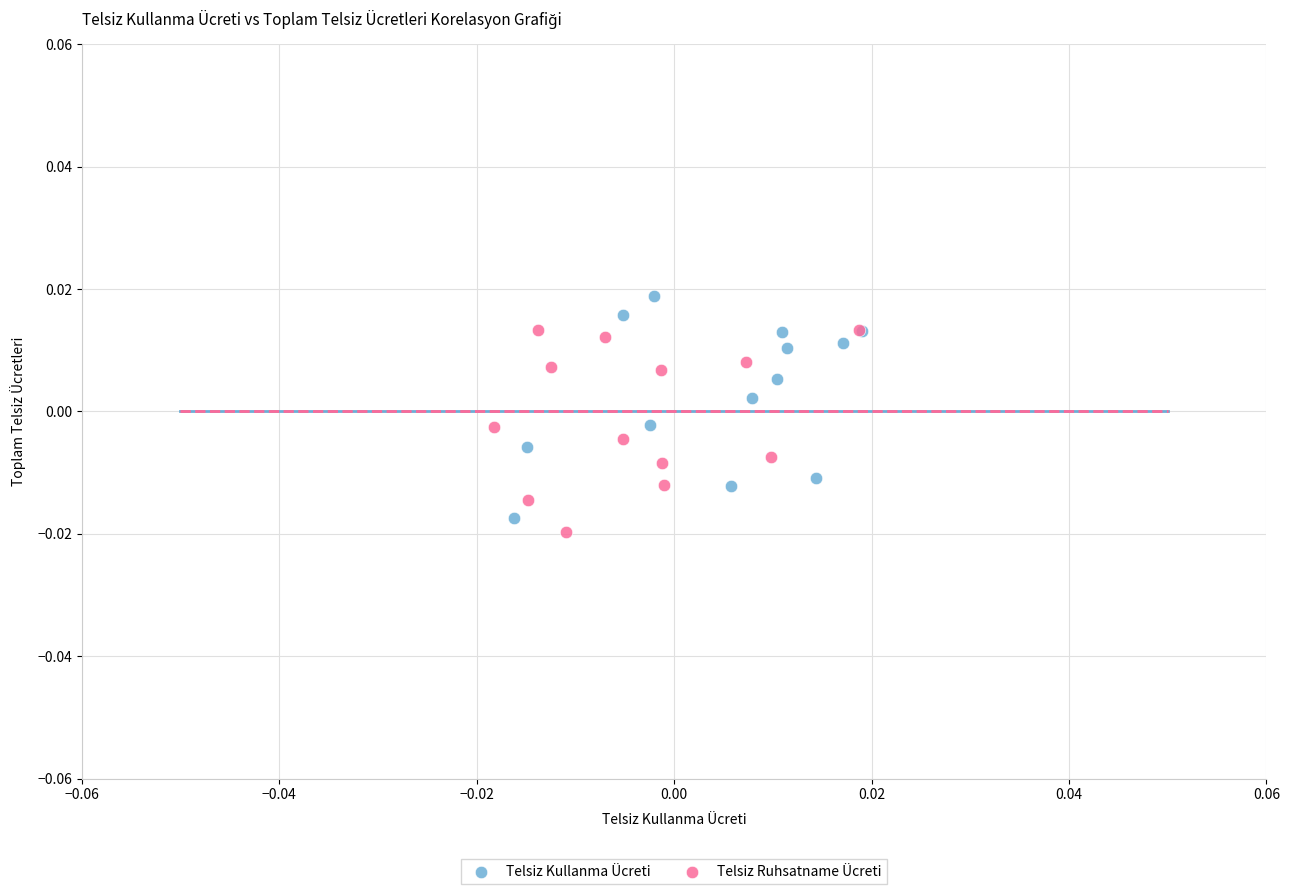

Which series contains the highest Y value?

Telsiz Kullanma Ücreti